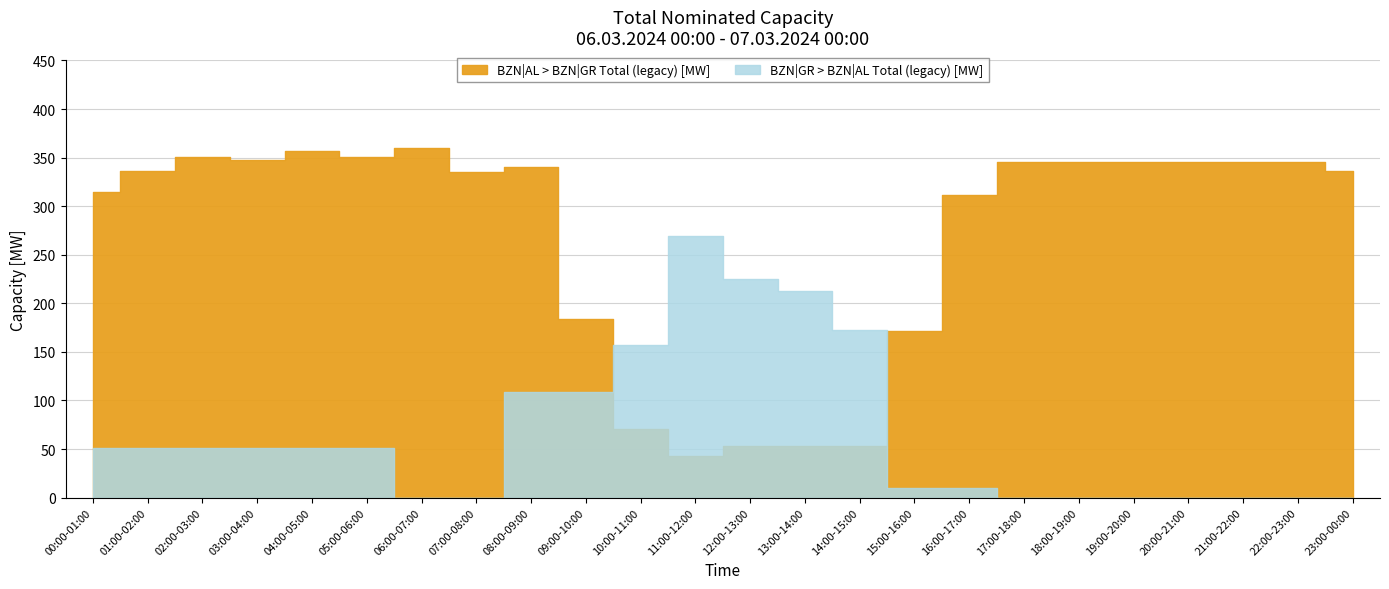

True or false: BZN|GR > BZN|AL Total (legacy) [MW] has a value of 51 at 00:00-01:00.

True